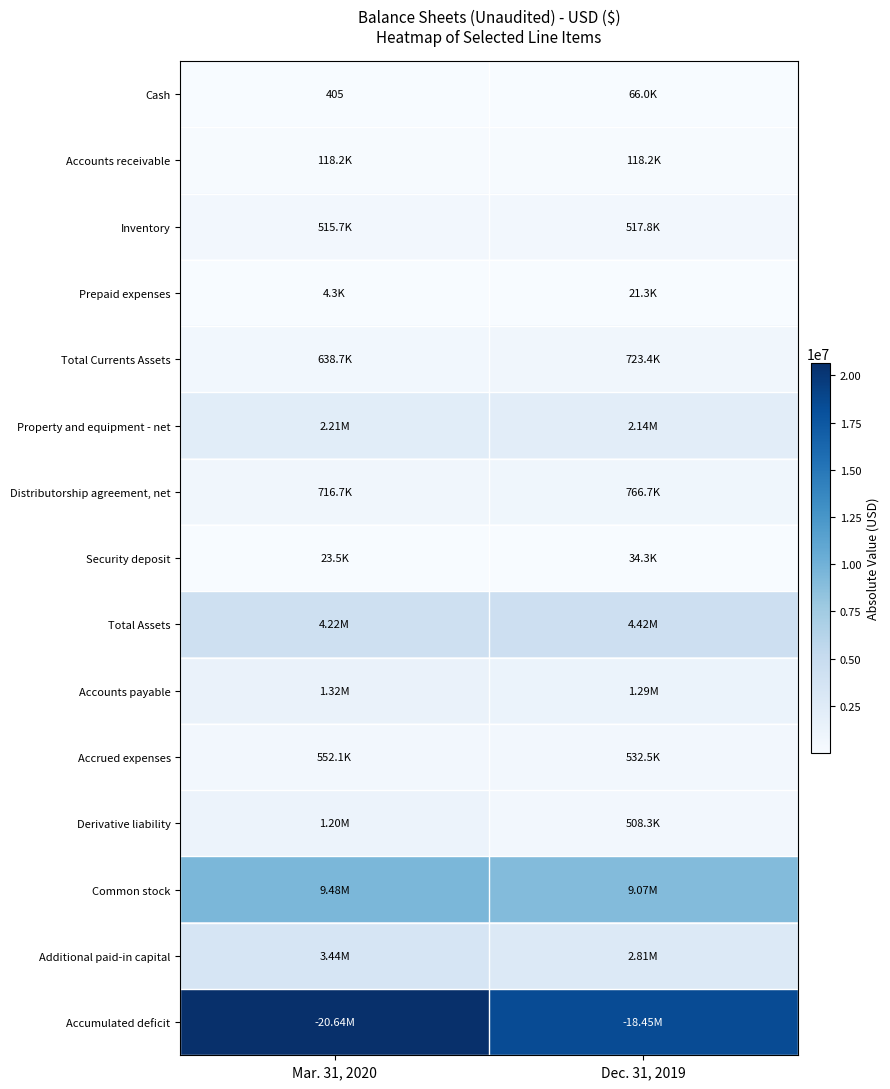

At which category does the chart reach its minimum across all series?

Mar. 31, 2020